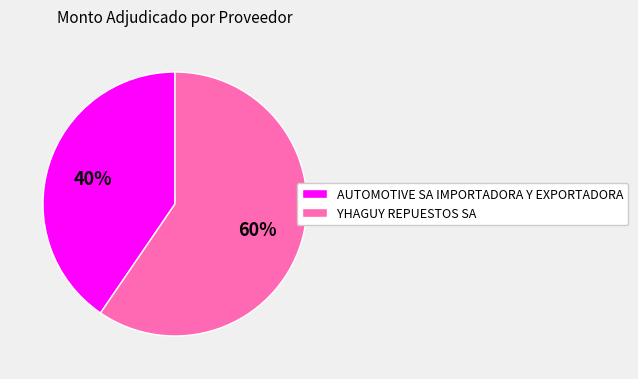

Combined, do AUTOMOTIVE SA IMPORTADORA Y EXPORTADORA and YHAGUY REPUESTOS SA account for over 50%?

Yes